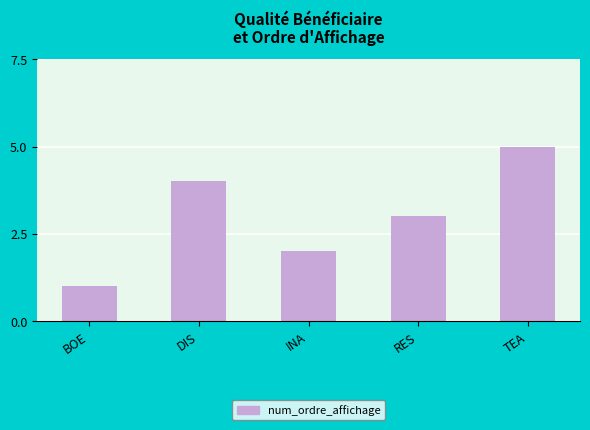

Rank the categories by value from lowest to highest.

BOE, INA, RES, DIS, TEA